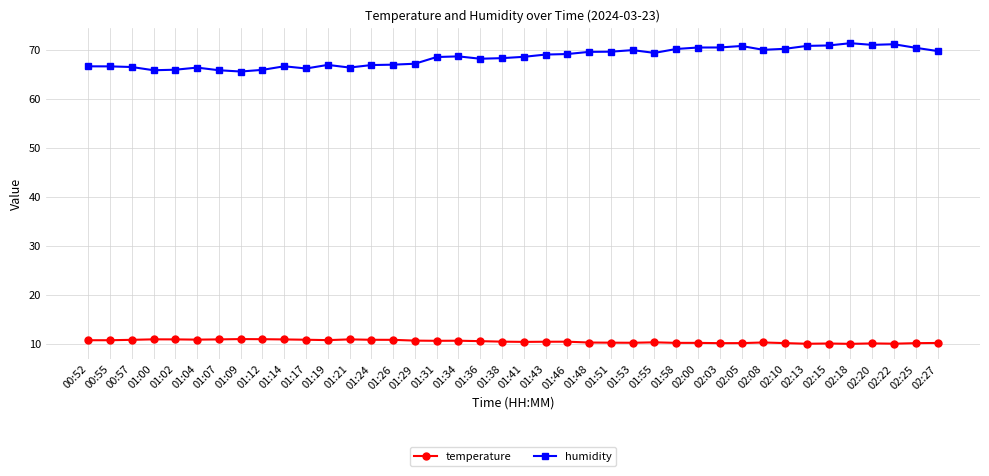

What is the greatest value displayed?

71.3